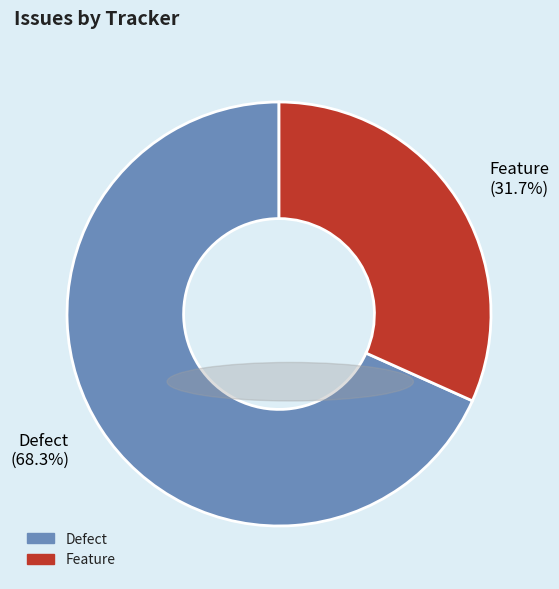

How many segments does this pie chart have?

2